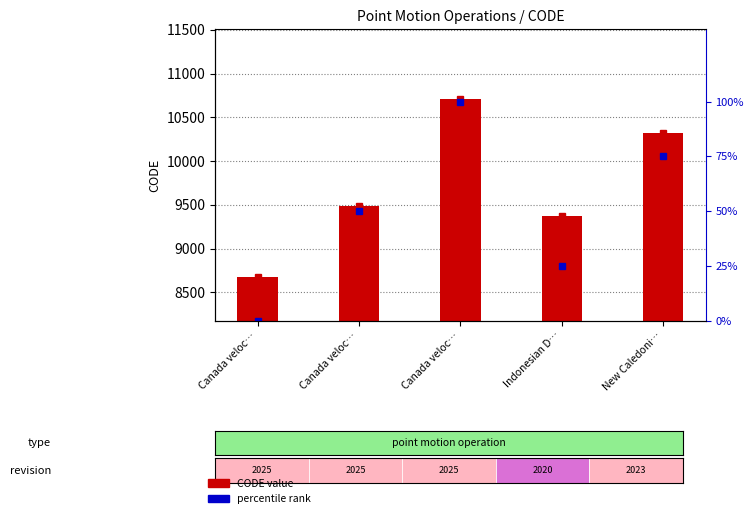

What is the change in value from Canada veloc… to Canada veloc…?

+807